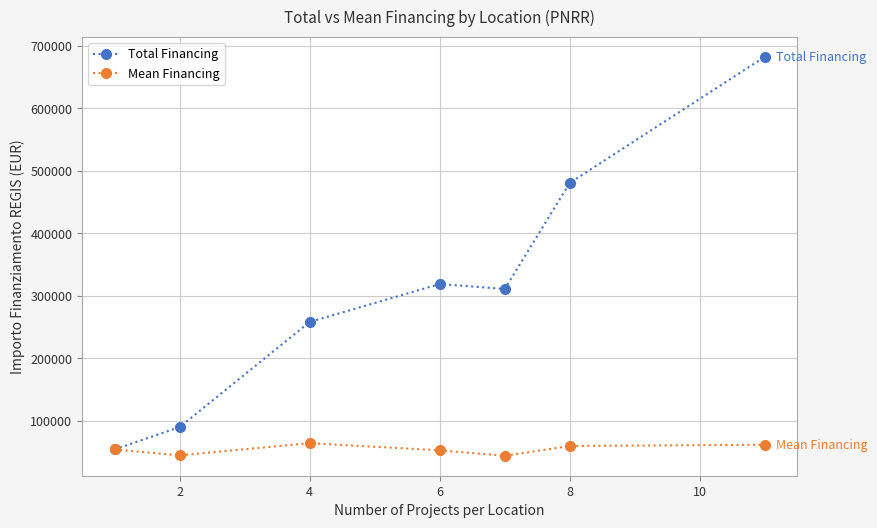

Which series has the largest total across all categories?

Total Financing